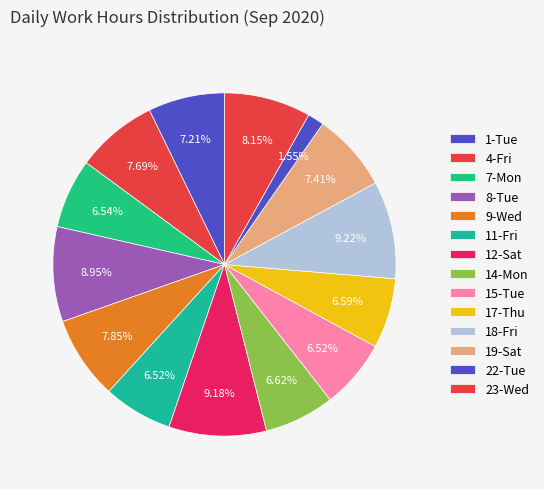

Count the number of slices in the pie.

14